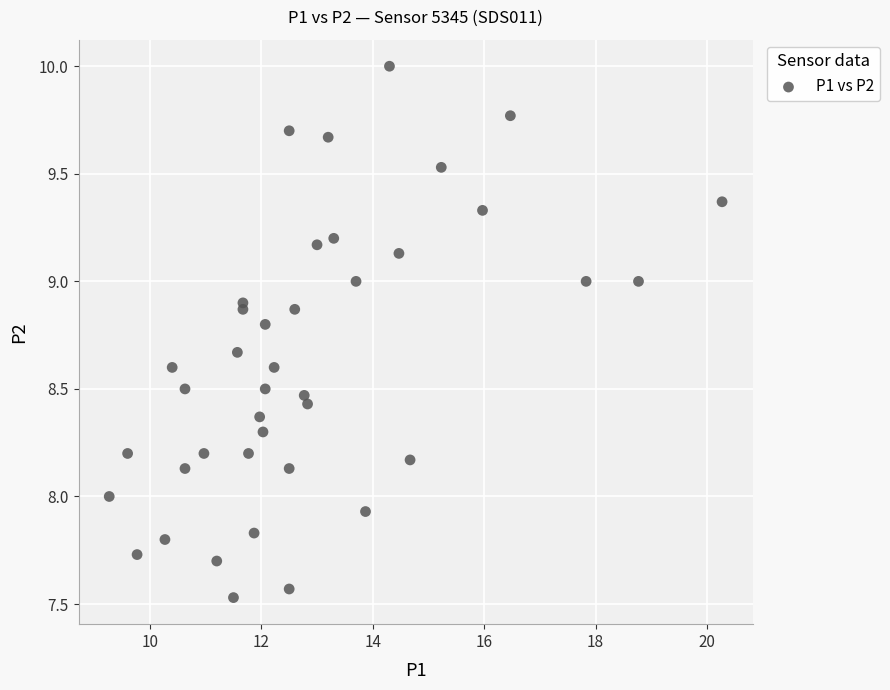

What is the range of X values (max minus min)?

11.0